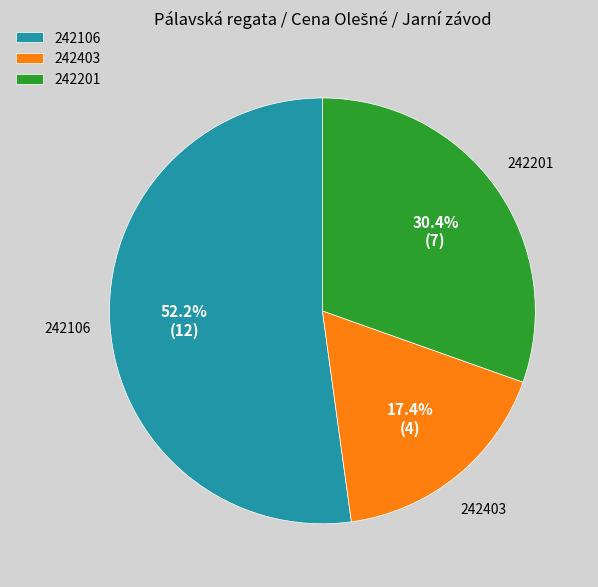

Which slice is the smallest?

242403